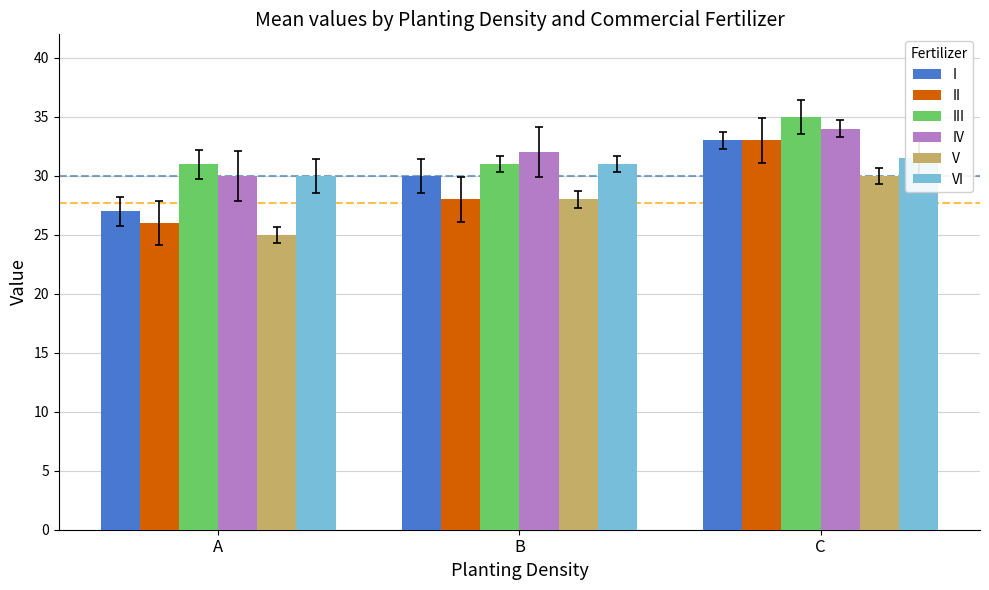

Read the V value at B.

28.0